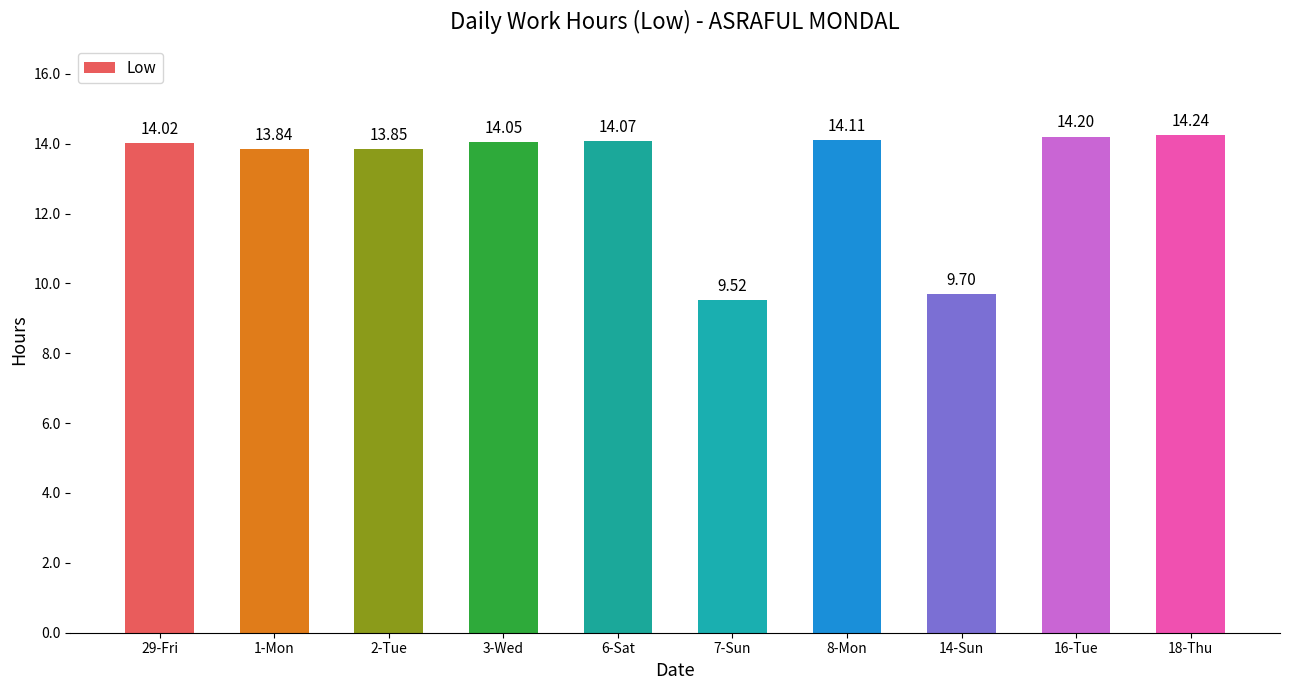

What is the label of the 10th bar from the right?

29-Fri